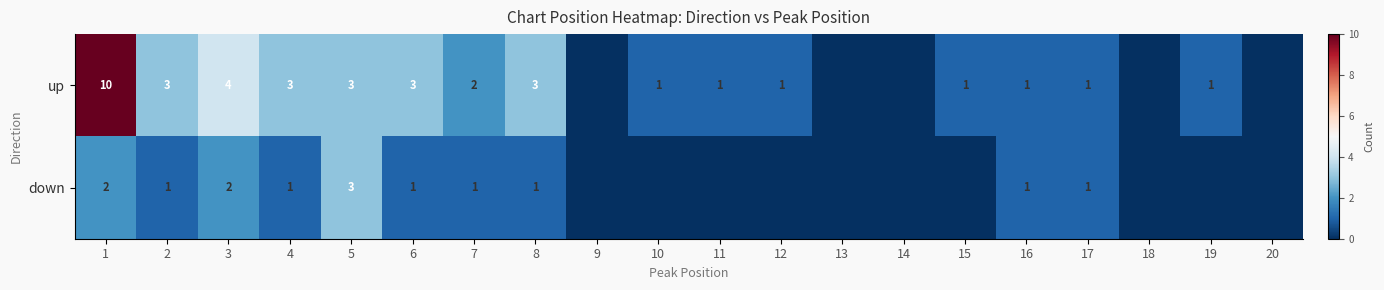

True or false: up has a value of 1 at 6.

False